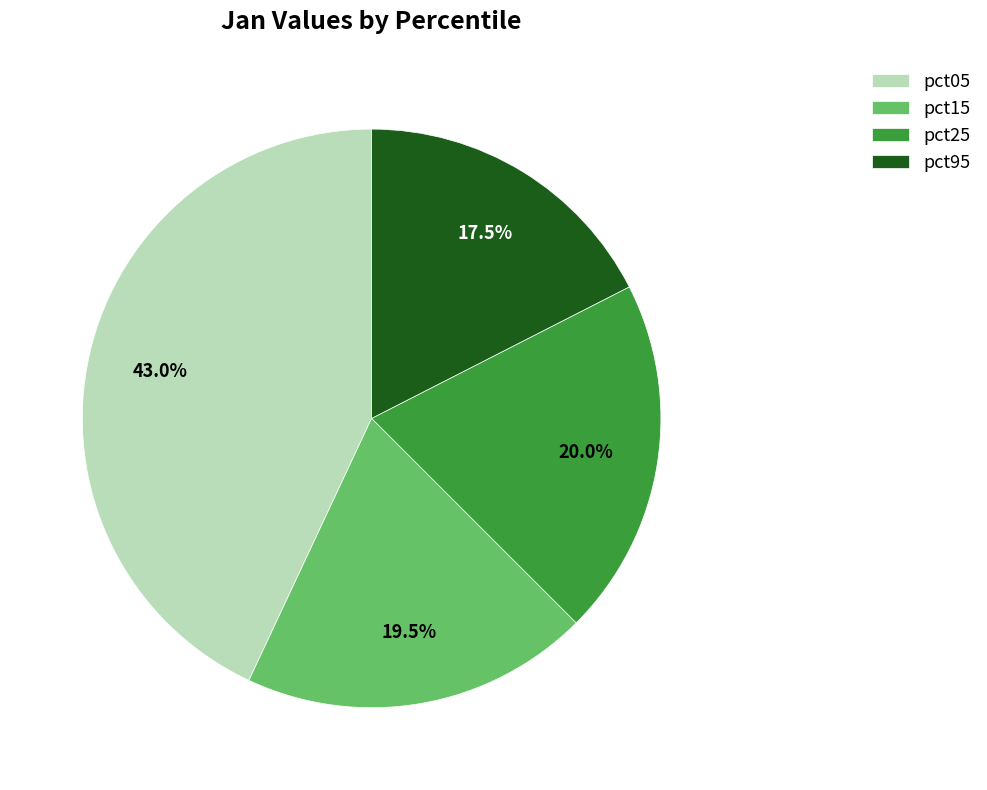

To the nearest percent, what is the difference between the largest and smallest slice percentages?

26%